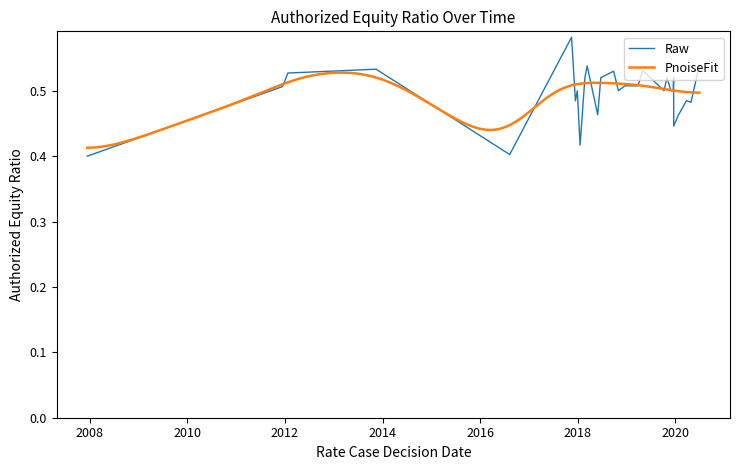

What is the difference between the maximum and minimum values?

0.2